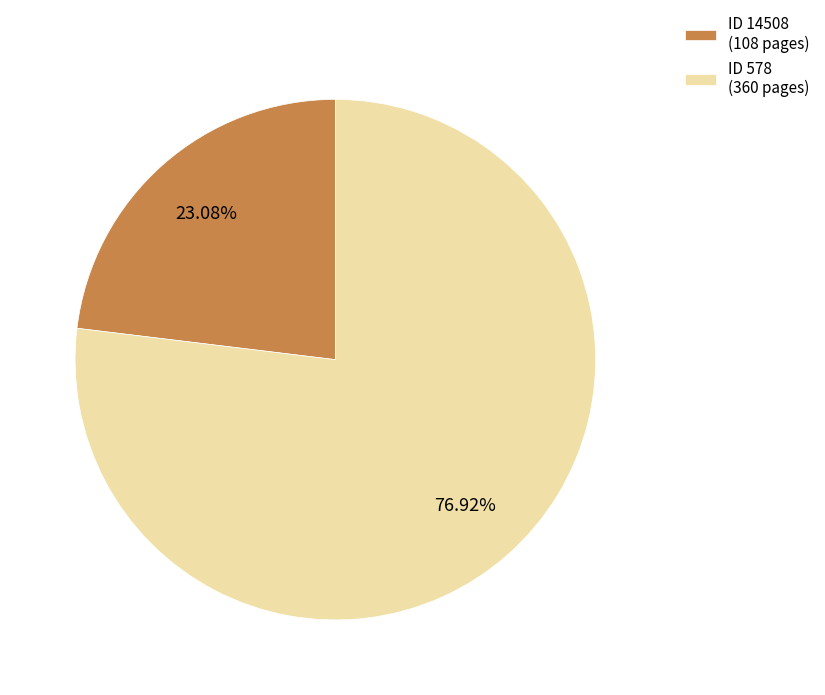

Is ID 14508 (108 pages) the majority of the pie?

No